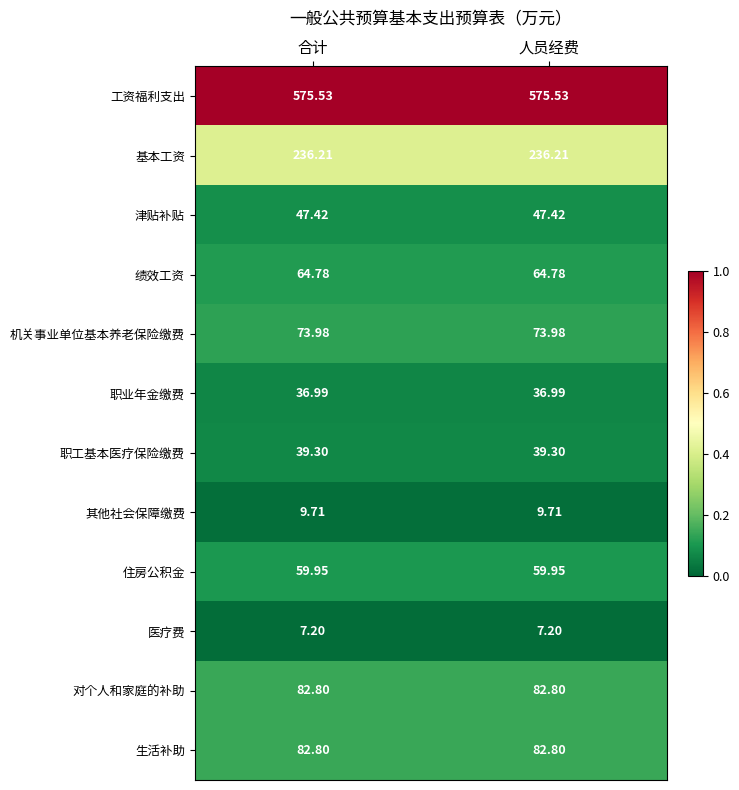

Which series has the largest total across all categories?

工资福利支出